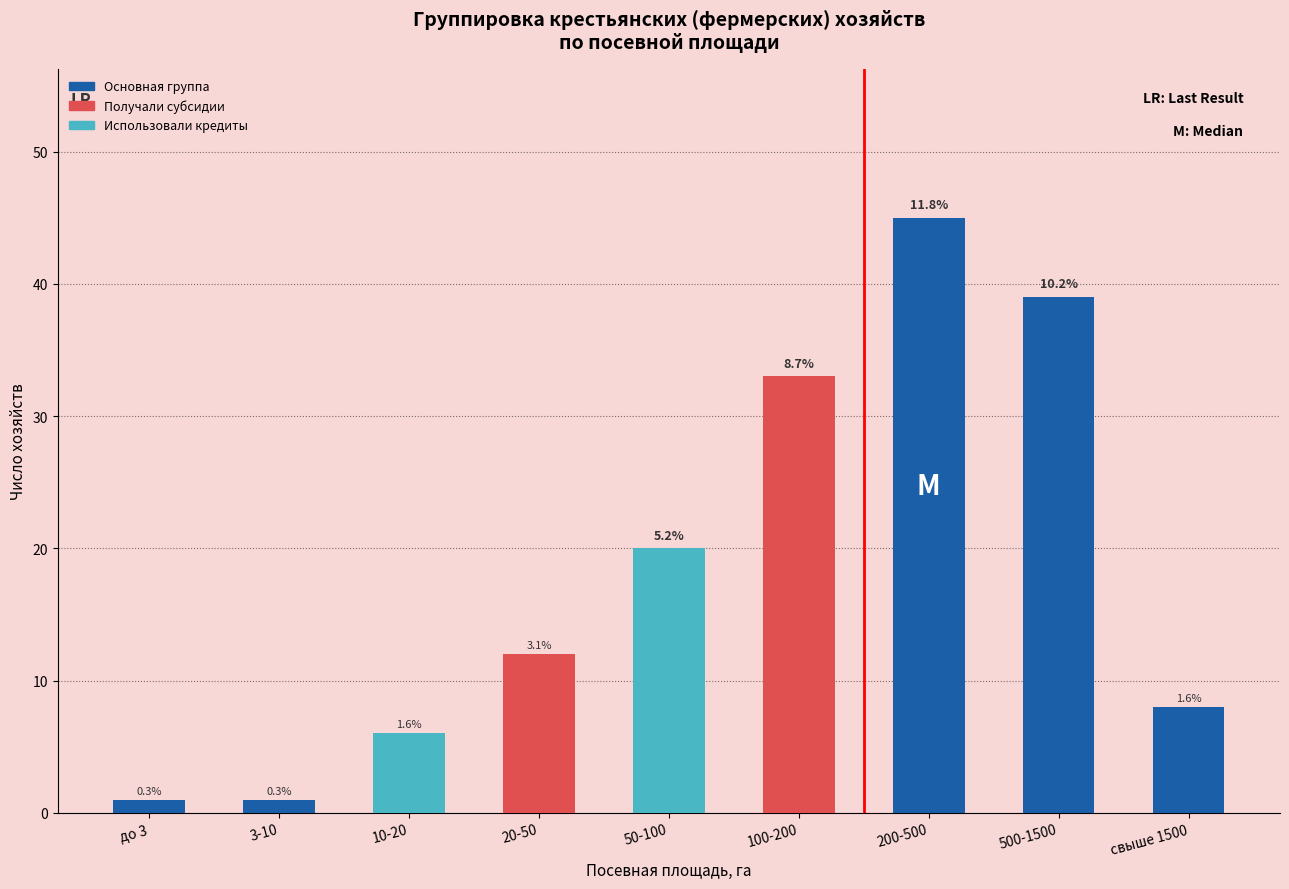

List the labels in order of value, smallest first.

до 3, 3-10, 10-20, свыше 1500, 20-50, 50-100, 100-200, 500-1500, 200-500